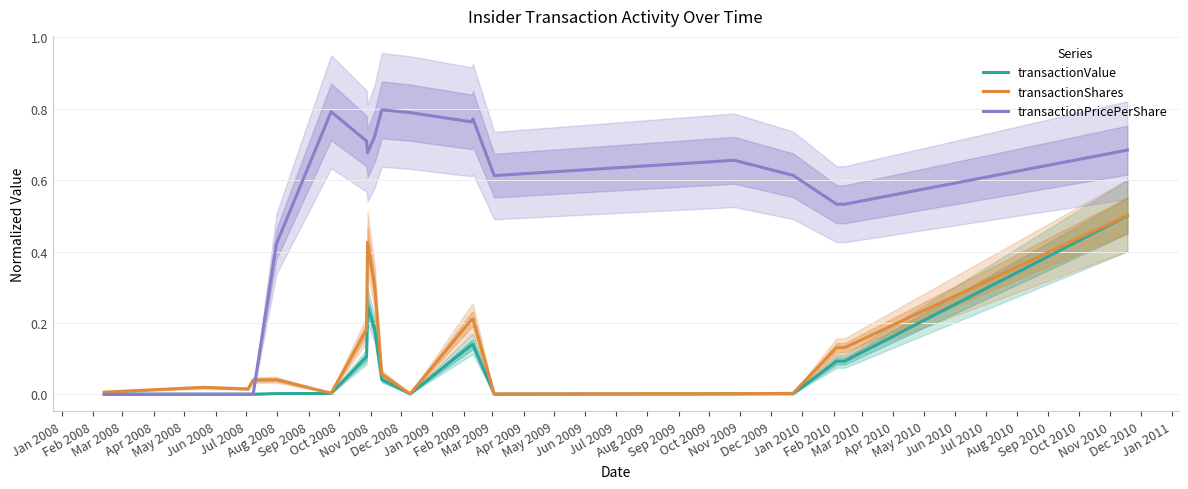

True or false: transactionValue and transactionShares intersect in this chart.

False